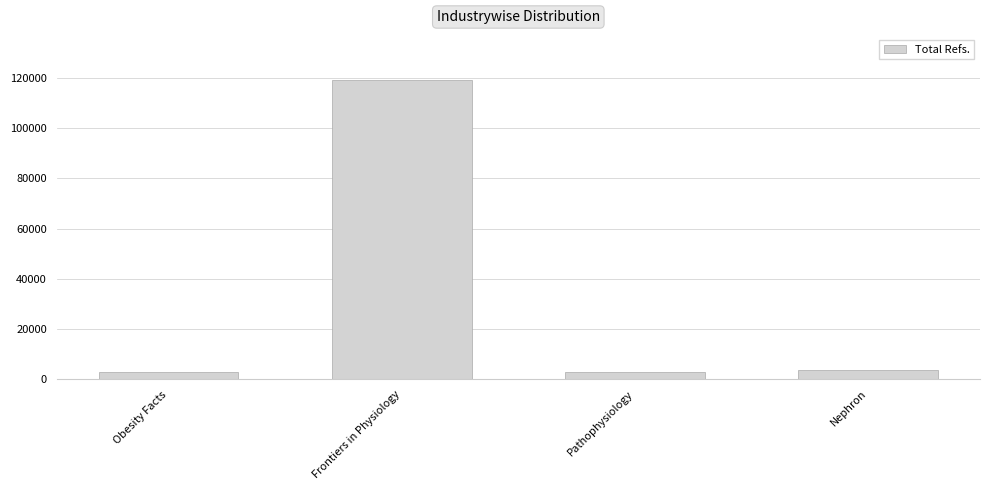

What is the greatest value displayed?

119136